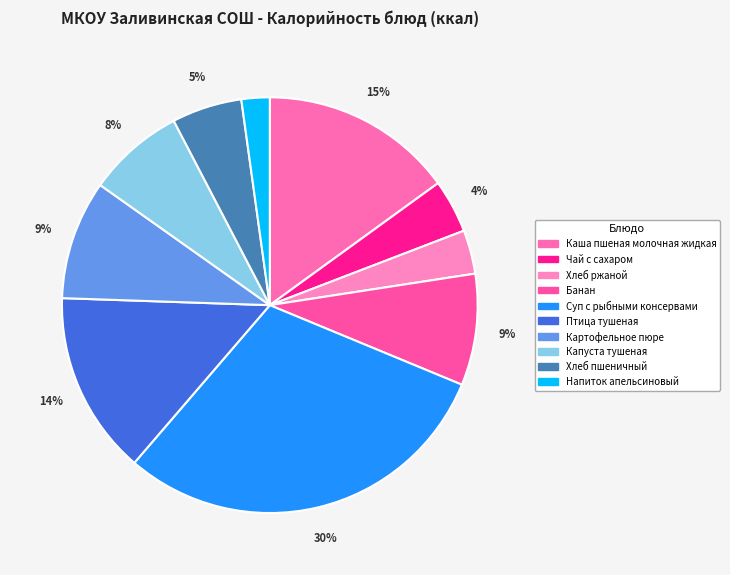

Is Напиток апельсиновый the majority of the pie?

No